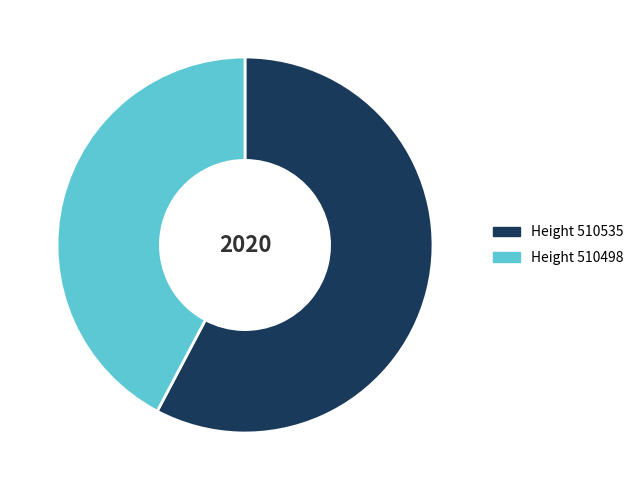

Is there a majority slice in this chart?

Yes